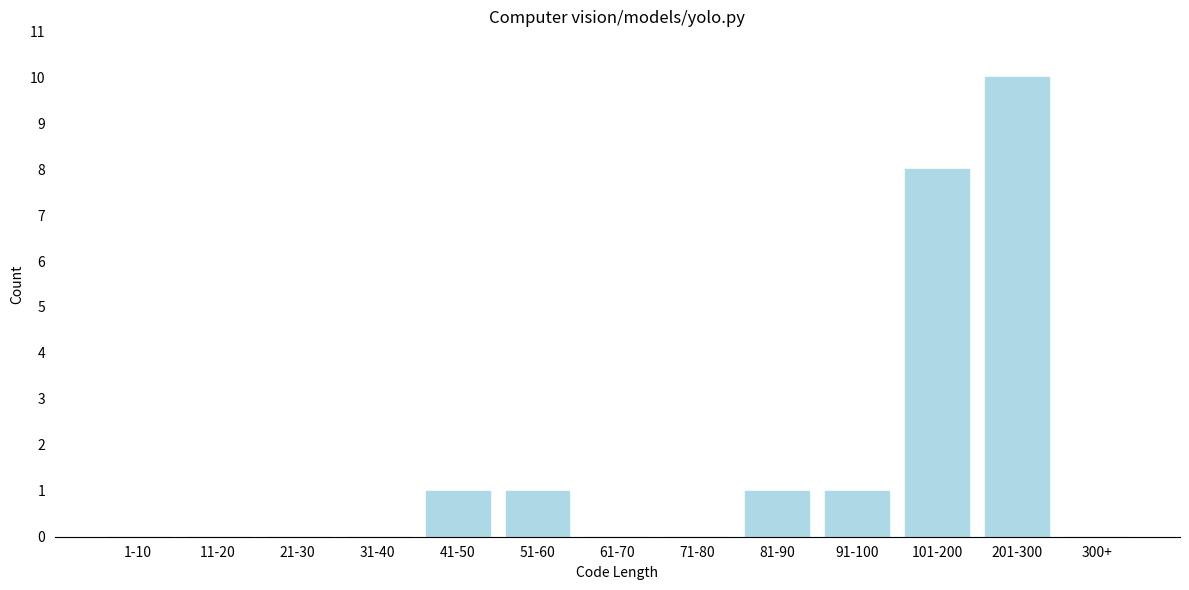

Reading left to right, list all the values displayed in this chart.

1-10=0	11-20=0	21-30=0	31-40=0	41-50=1	51-60=1	61-70=0	71-80=0	81-90=1	91-100=1	101-200=8	201-300=10	300+=0